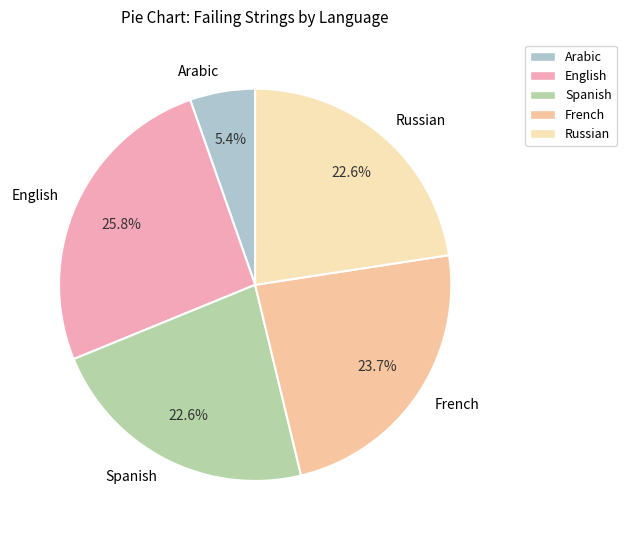

To the nearest percent, what is the combined percentage of Russian and French?

46%